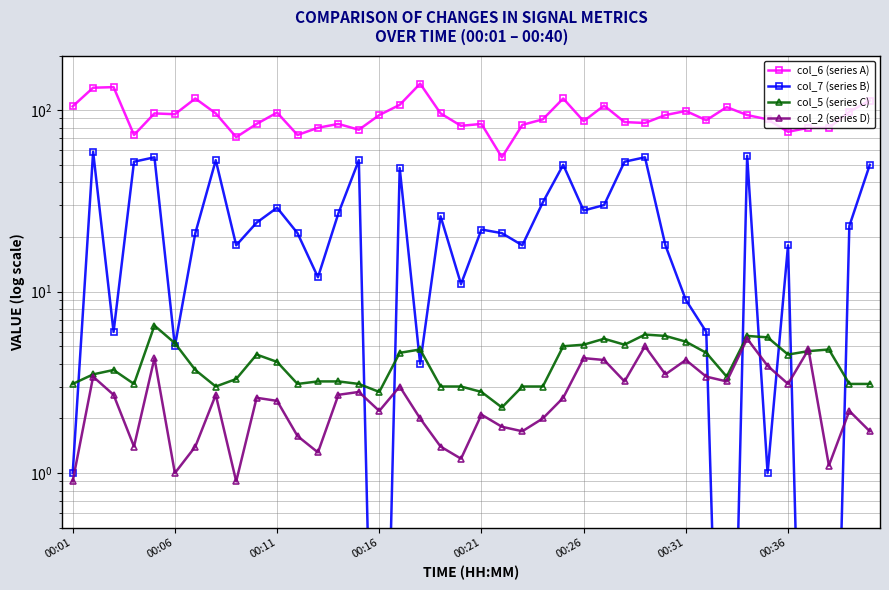

What is the maximum value for col_2 (series D)?

5.5